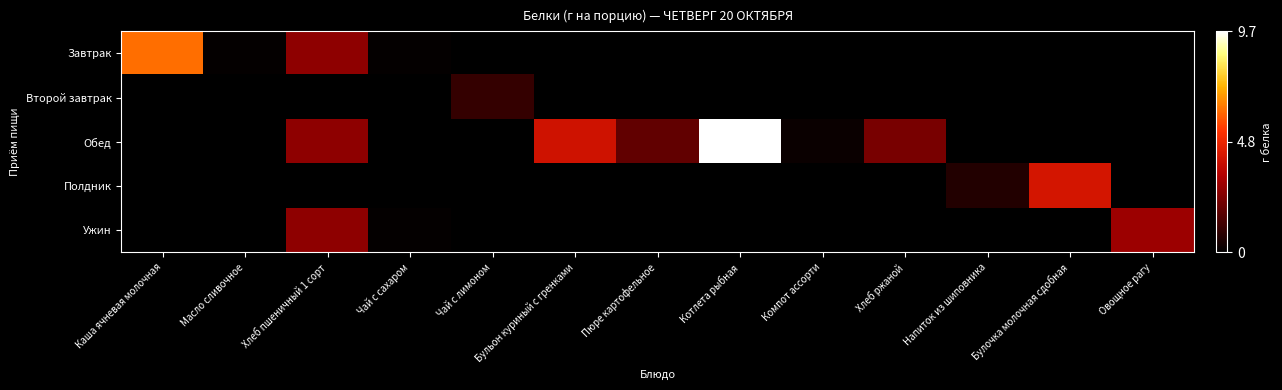

Reading left to right, what are all the values shown in this chart?

Завтрак: Каша ячневая молочная=6.2	Масло сливочное=0.1	Хлеб пшеничный 1 сорт=2.7	Чай с сахаром=0.1	Чай с лимоном=0.0	Бульон куриный с гренками=0.0	Пюре картофельное=0.0	Котлета рыбная=0.0	Компот ассорти=0.0	Хлеб ржаной=0.0	Напиток из шиповника=0.0	Булочка молочная сдобная=0.0	Овощное рагу=0.0
Второй завтрак: Каша ячневая молочная=0.0	Масло сливочное=0.0	Хлеб пшеничный 1 сорт=0.0	Чай с сахаром=0.0	Чай с лимоном=1.0	Бульон куриный с гренками=0.0	Пюре картофельное=0.0	Котлета рыбная=0.0	Компот ассорти=0.0	Хлеб ржаной=0.0	Напиток из шиповника=0.0	Булочка молочная сдобная=0.0	Овощное рагу=0.0
Обед: Каша ячневая молочная=0.0	Масло сливочное=0.0	Хлеб пшеничный 1 сорт=2.7	Чай с сахаром=0.0	Чай с лимоном=0.0	Бульон куриный с гренками=4.1	Пюре картофельное=1.9	Котлета рыбная=9.7	Компот ассорти=0.2	Хлеб ржаной=2.3	Напиток из шиповника=0.0	Булочка молочная сдобная=0.0	Овощное рагу=0.0
Полдник: Каша ячневая молочная=0.0	Масло сливочное=0.0	Хлеб пшеничный 1 сорт=0.0	Чай с сахаром=0.0	Чай с лимоном=0.0	Бульон куриный с гренками=0.0	Пюре картофельное=0.0	Котлета рыбная=0.0	Компот ассорти=0.0	Хлеб ржаной=0.0	Напиток из шиповника=0.7	Булочка молочная сдобная=4.2	Овощное рагу=0.0
Ужин: Каша ячневая молочная=0.0	Масло сливочное=0.0	Хлеб пшеничный 1 сорт=2.7	Чай с сахаром=0.1	Чай с лимоном=0.0	Бульон куриный с гренками=0.0	Пюре картофельное=0.0	Котлета рыбная=0.0	Компот ассорти=0.0	Хлеб ржаной=0.0	Напиток из шиповника=0.0	Булочка молочная сдобная=0.0	Овощное рагу=3.0